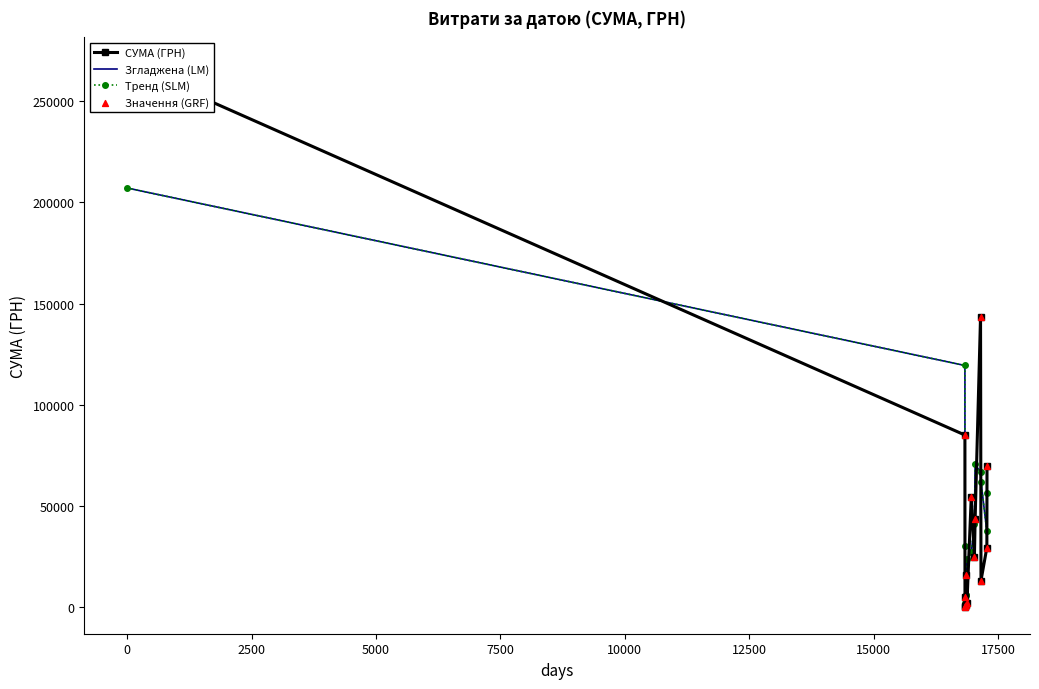

Which series has the largest total across all categories?

СУМА (ГРН)